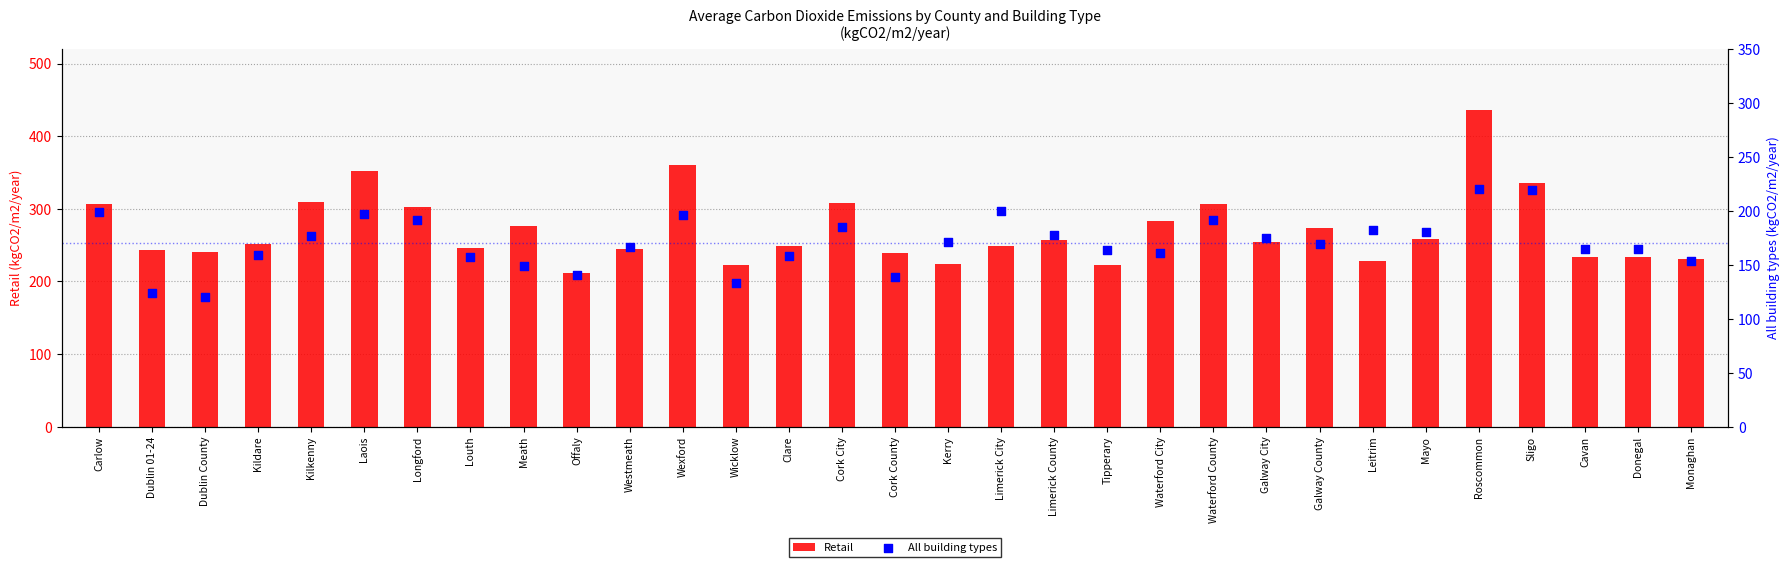

Which series contains the highest Y value?

Retail